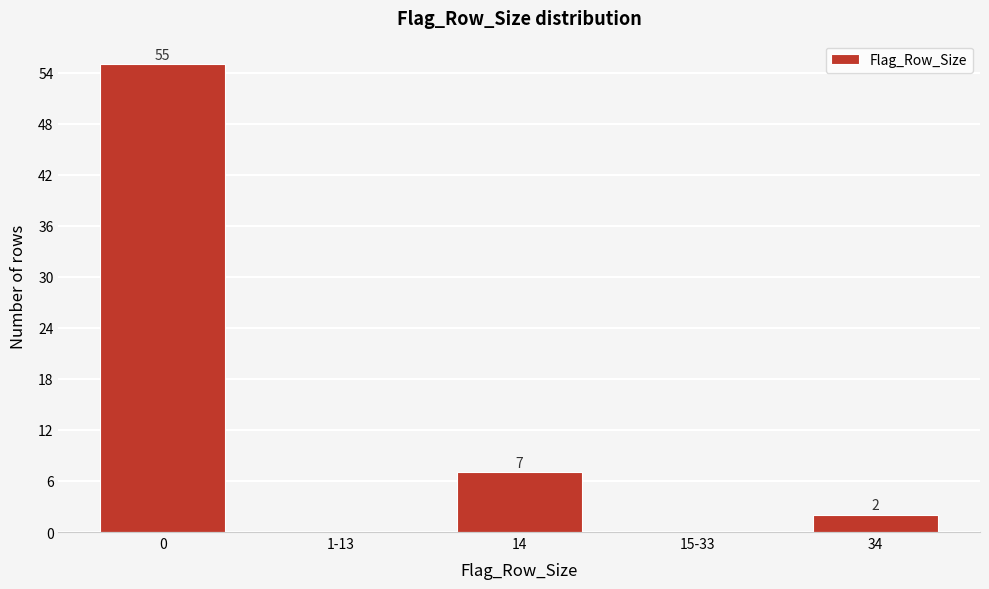

Reading right to left, extract all data points from this chart.

34=2	15-33=0	14=7	1-13=0	0=55